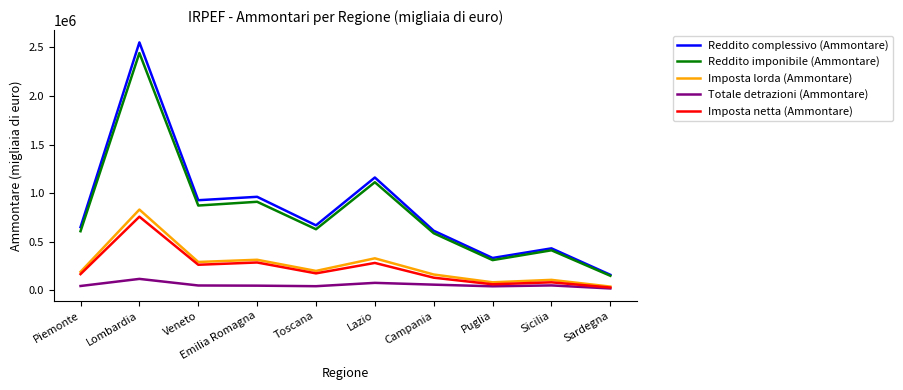

At which label does Reddito imponibile (Ammontare) first exceed 627841?

Lombardia